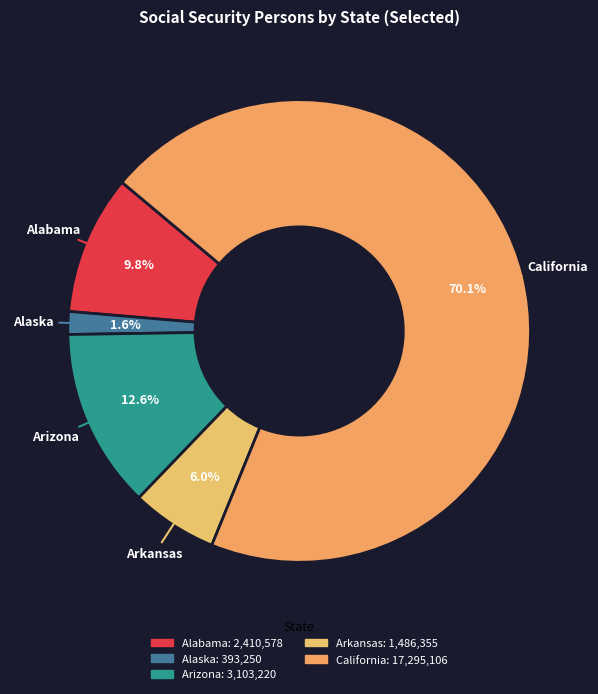

How many slices are in this pie chart?

5